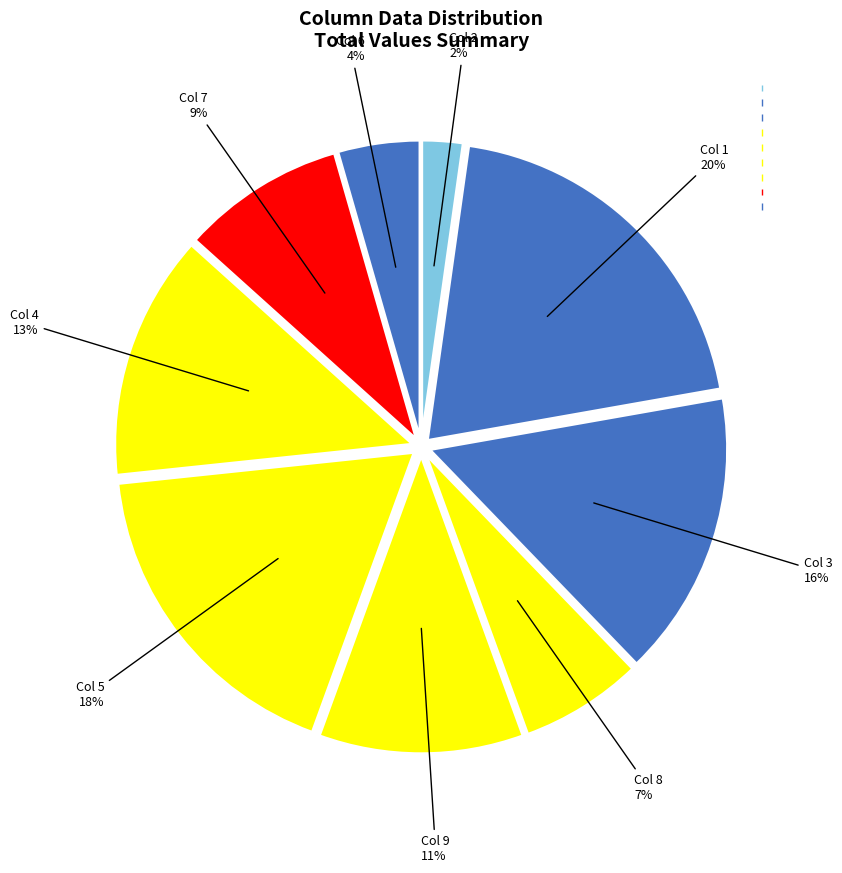

Which slice is the largest?

1